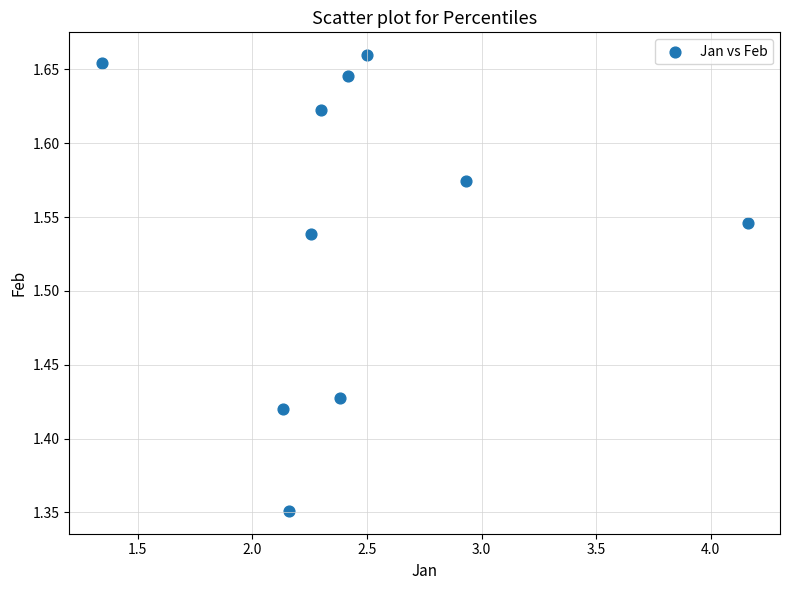

What is the range of Y values (max minus min)?

0.3